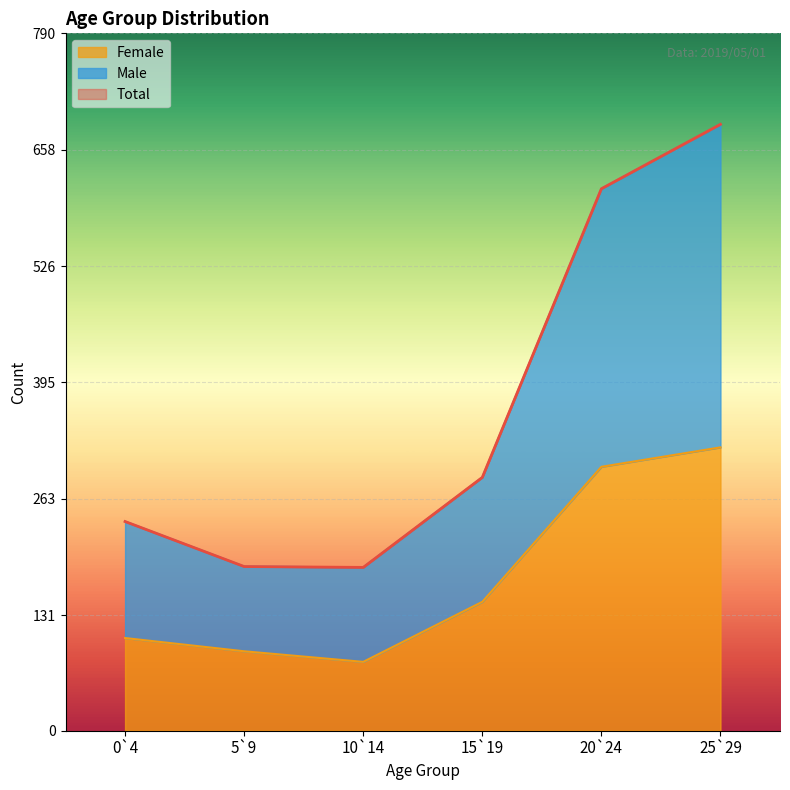

How many lines are shown in the chart?

3